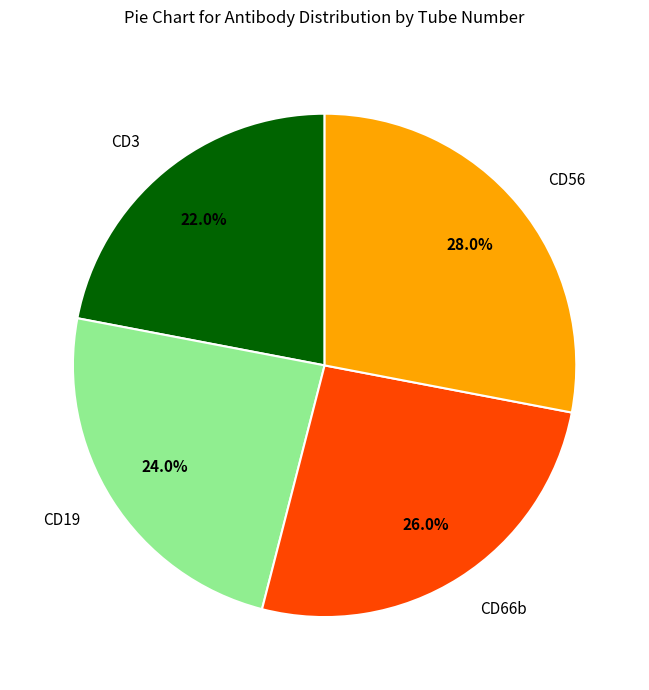

How many slices are in this pie chart?

4